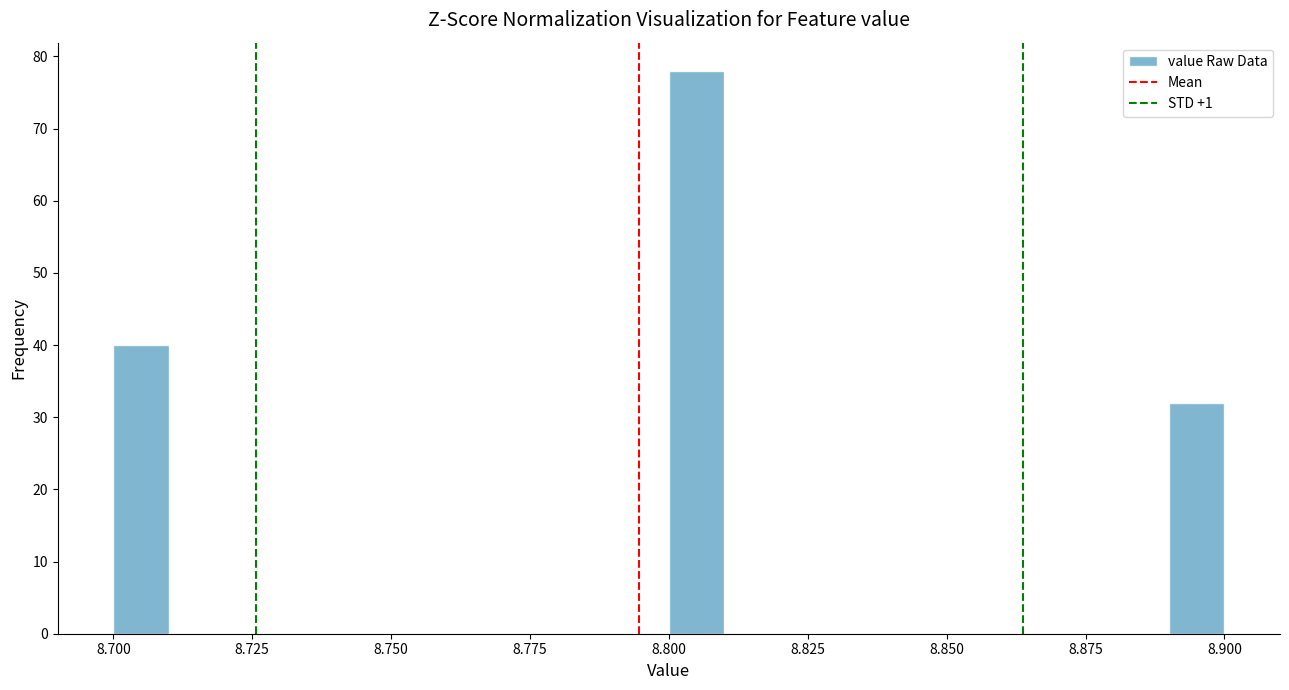

Around what value on the x-axis is the tallest bar? Give the approximate position of its centre, as read against the axis.

8.805